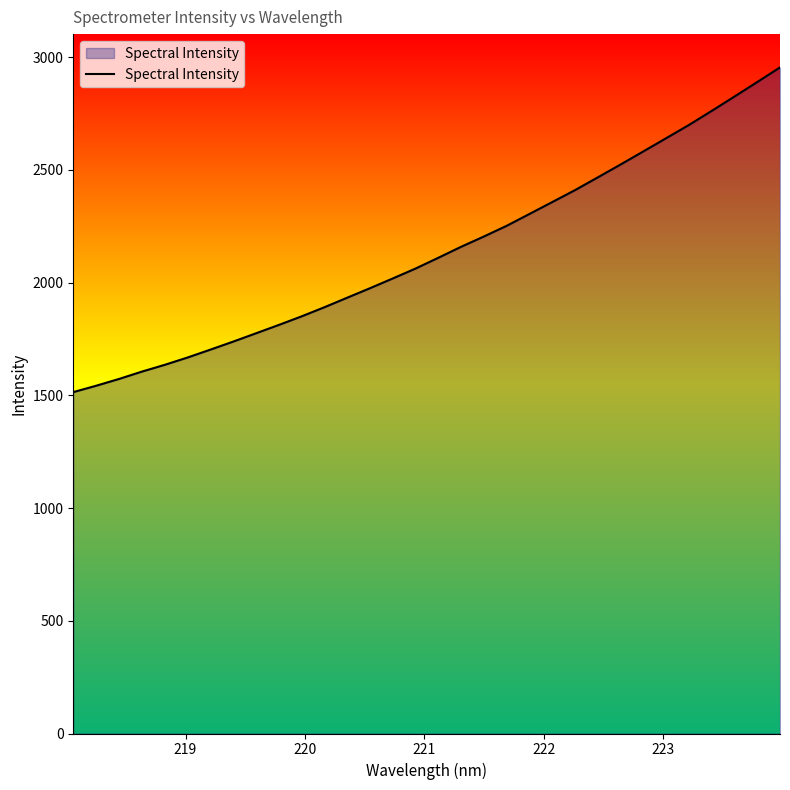

What is the average value?

2138.7